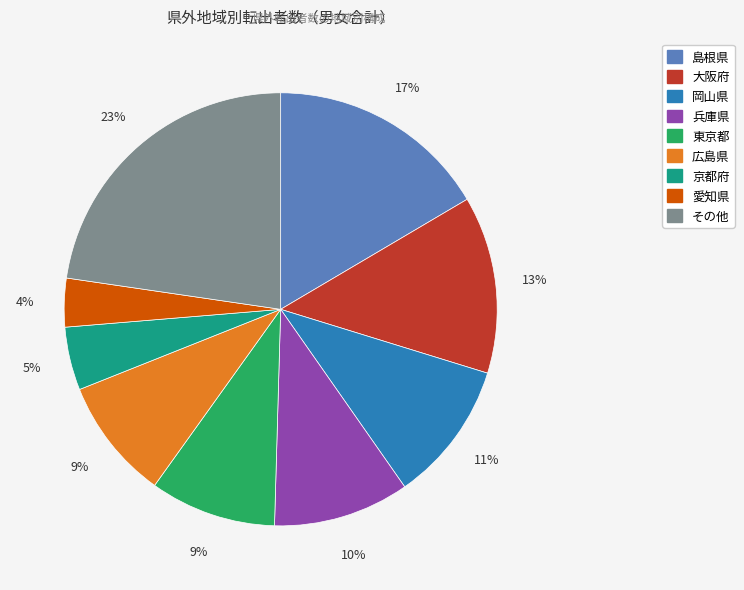

Is there any slice that represents more than half of the pie?

No